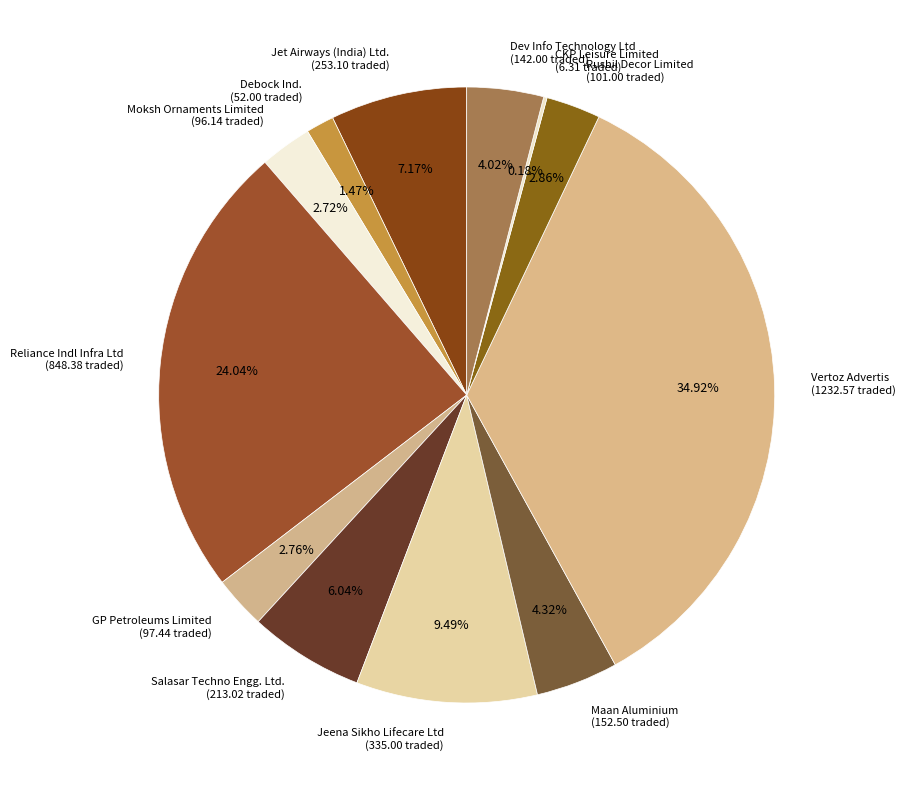

Is it true that Reliance Indl Infra Ltd is 24% of the pie?

True